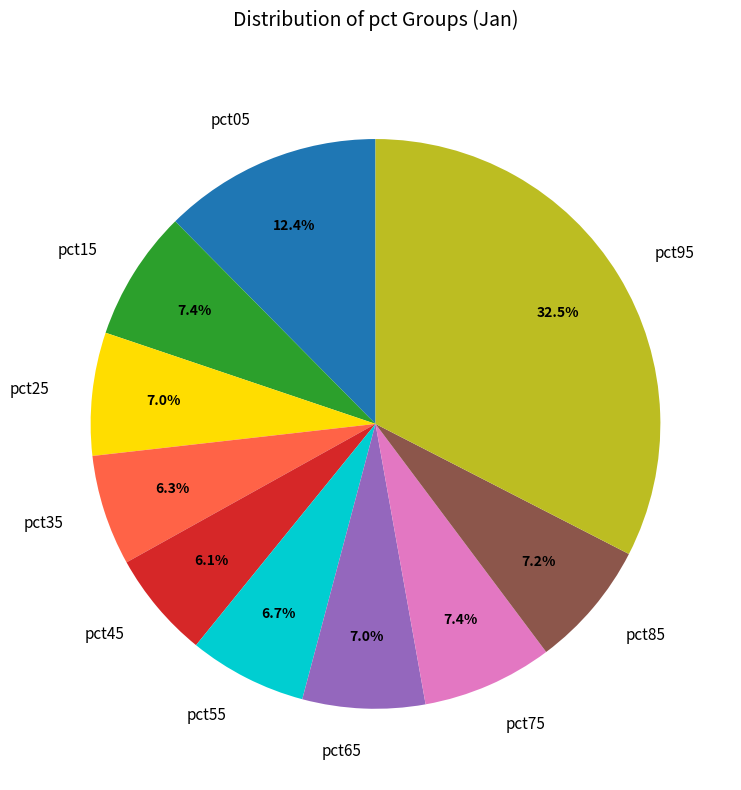

How many segments does this pie chart have?

10